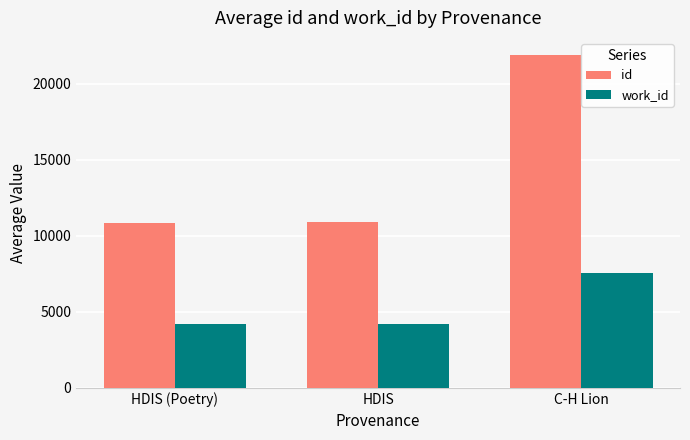

Is the value of work_id at HDIS (Poetry) greater than the value of id at HDIS?

No